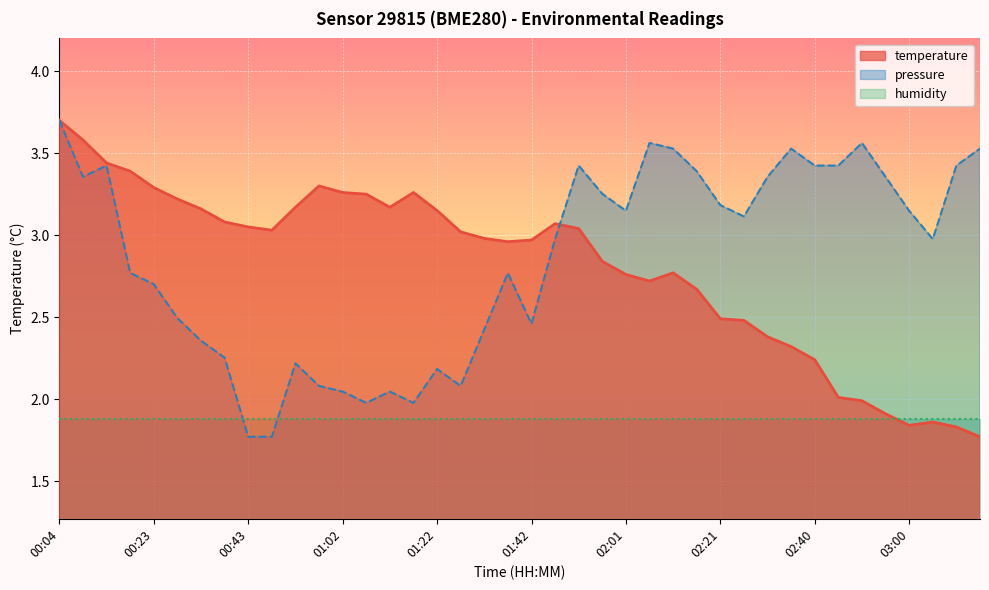

Where is the first local minimum for pressure?

00:09